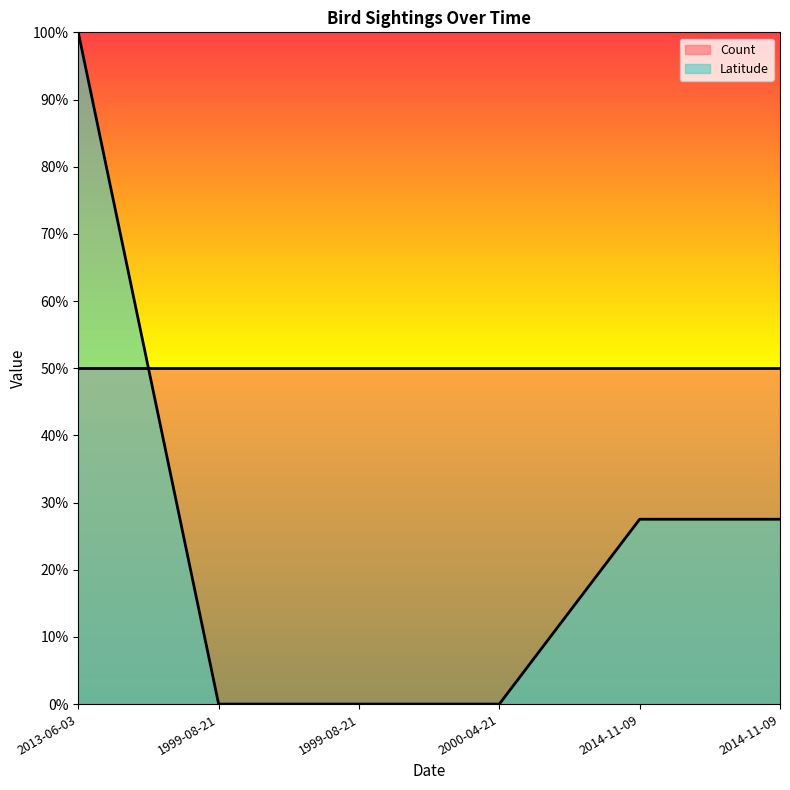

True or false: the data has more than 2 interior local peaks.

False